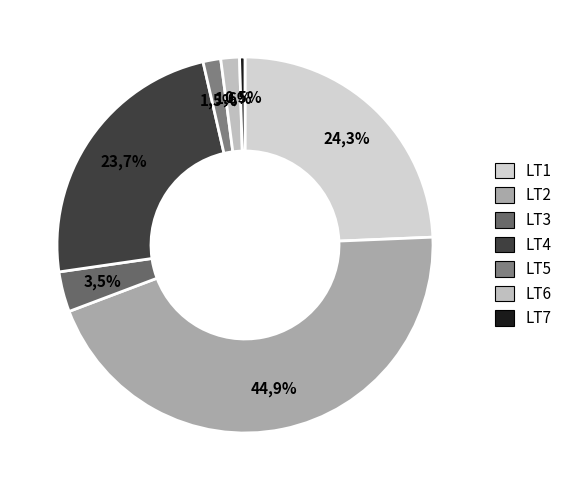

Which slice is the smallest?

LT7